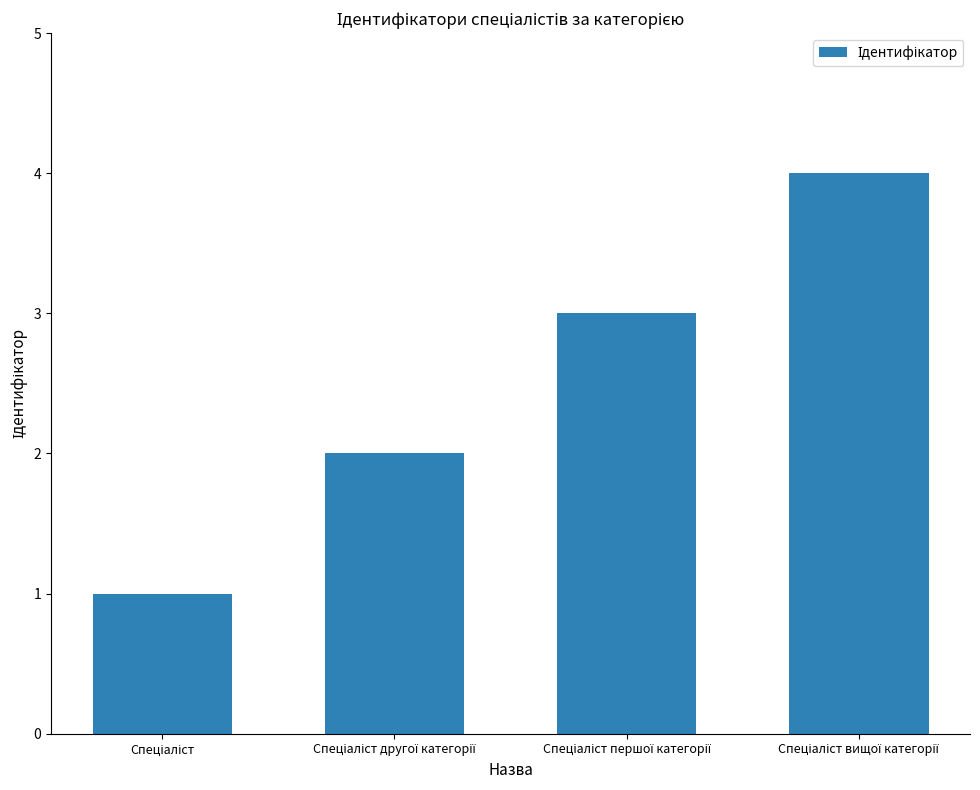

What is the value of the 3rd bar from the left?

3